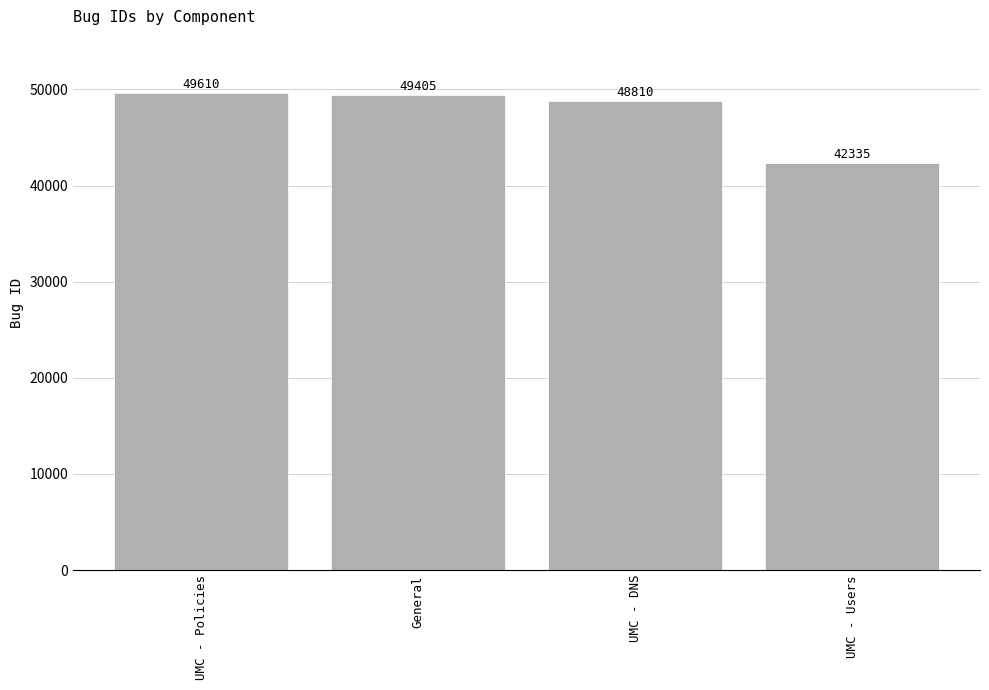

Reading left to right, transcribe all the data shown in this chart.

UMC - Policies=49610	General=49405	UMC - DNS=48810	UMC - Users=42335